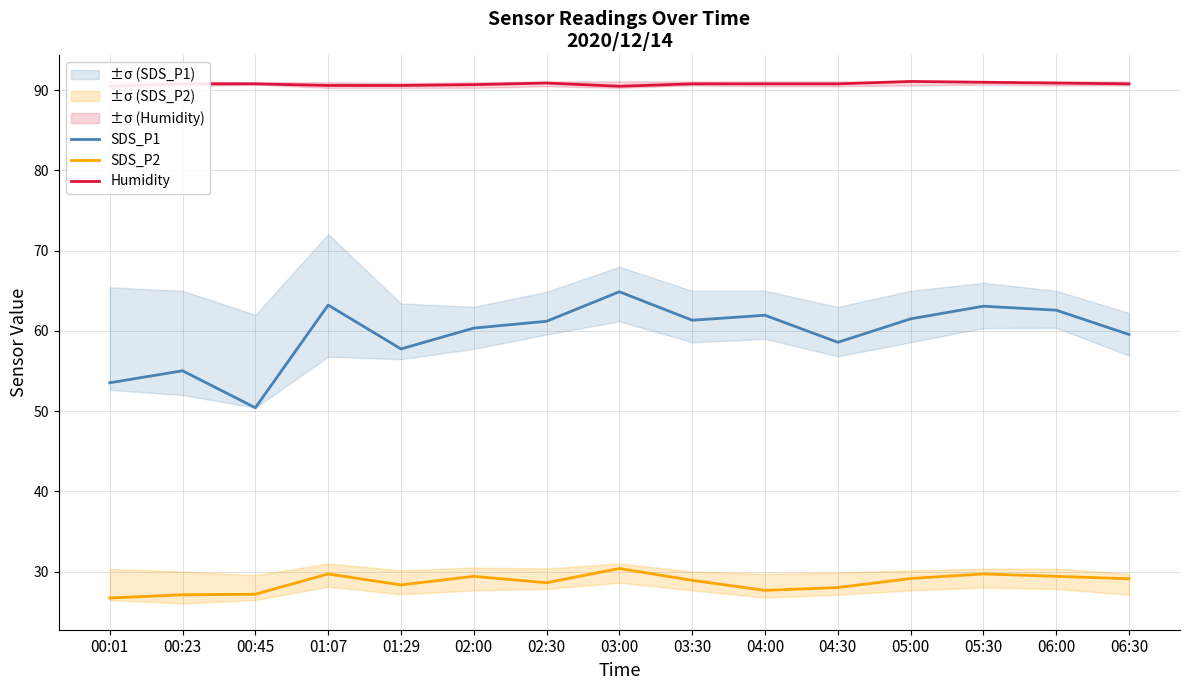

What is the greatest value displayed?

91.1